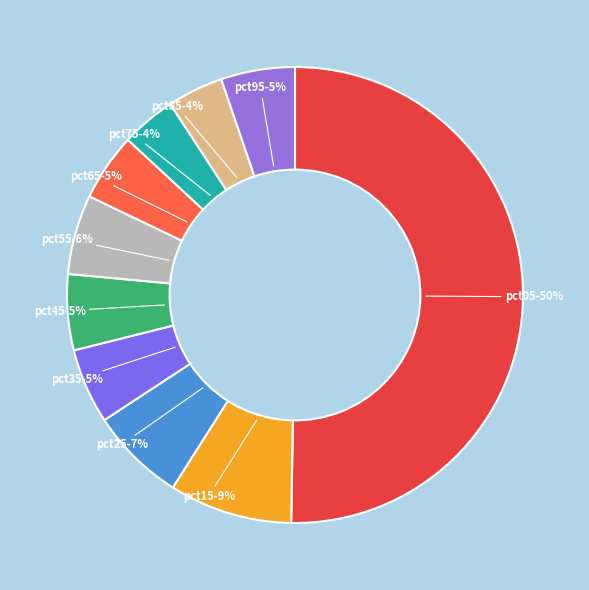

Count the number of slices in the pie.

10